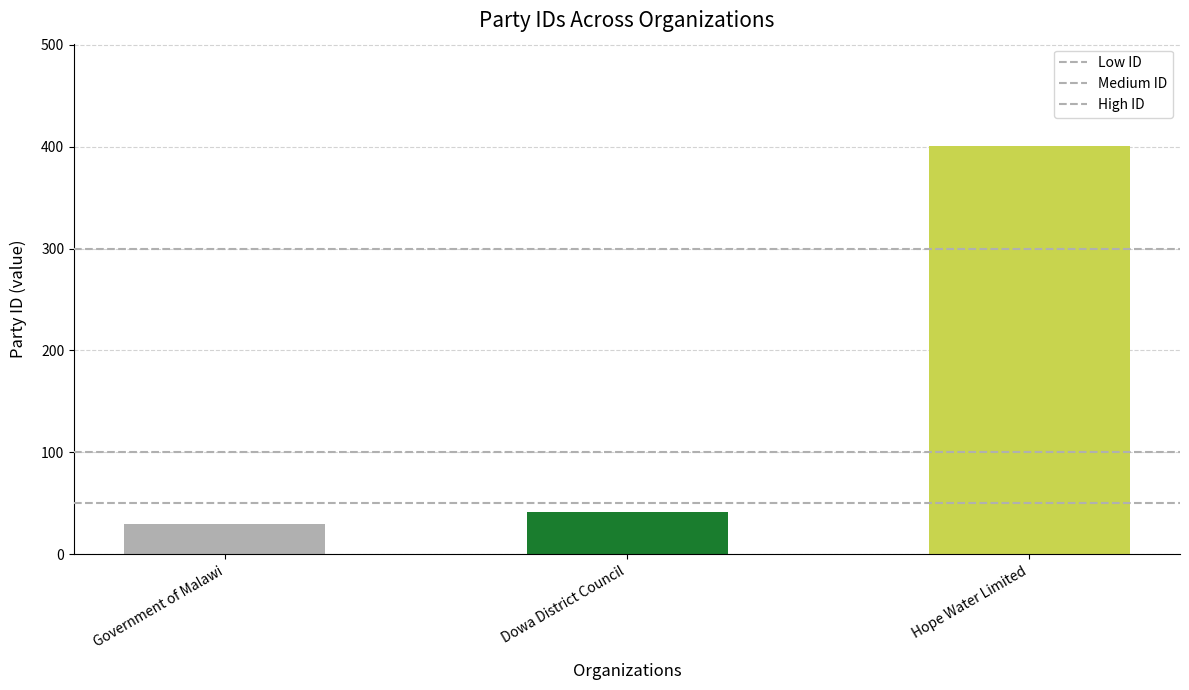

What is the difference between the maximum and minimum values?

371